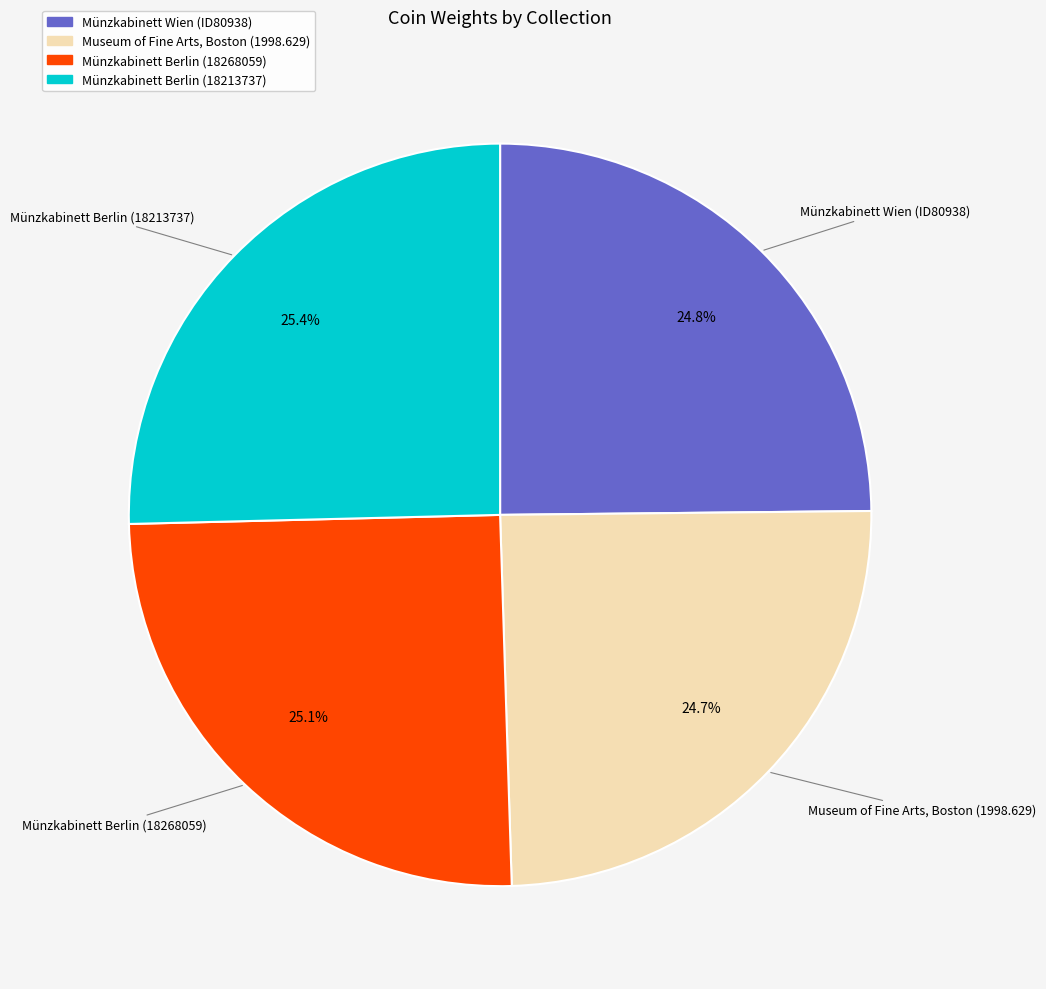

Do Museum of Fine Arts, Boston (1998.629) and Münzkabinett Wien (ID80938) together represent more than half of the pie?

No